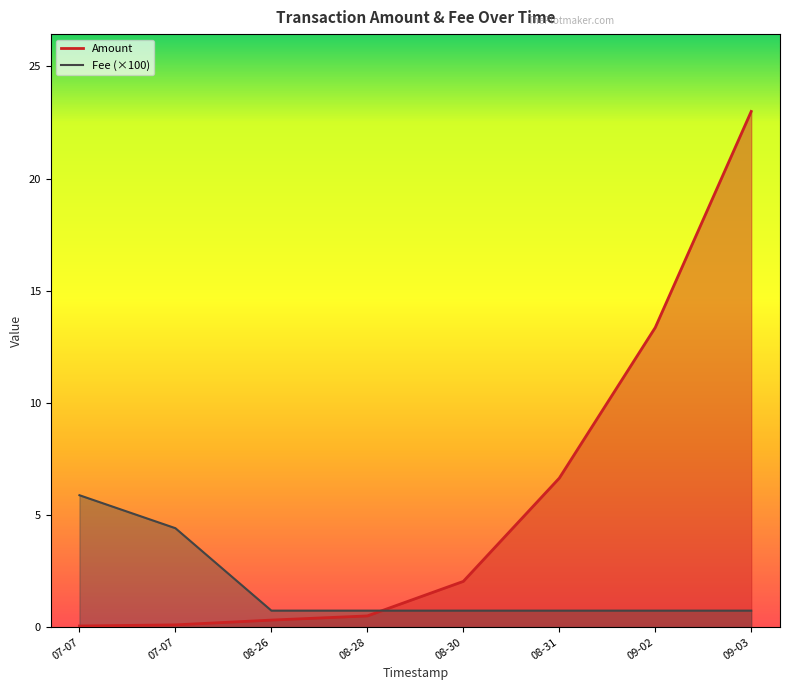

Rank the series by their average value, from highest to lowest.

Amount, Fee